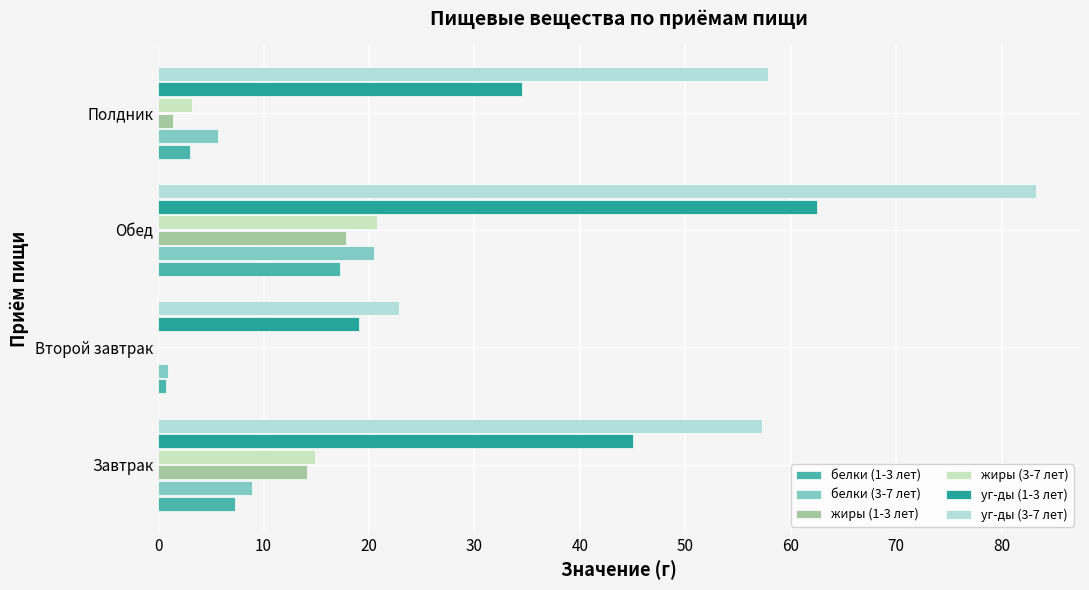

How many series are shown in this chart?

6